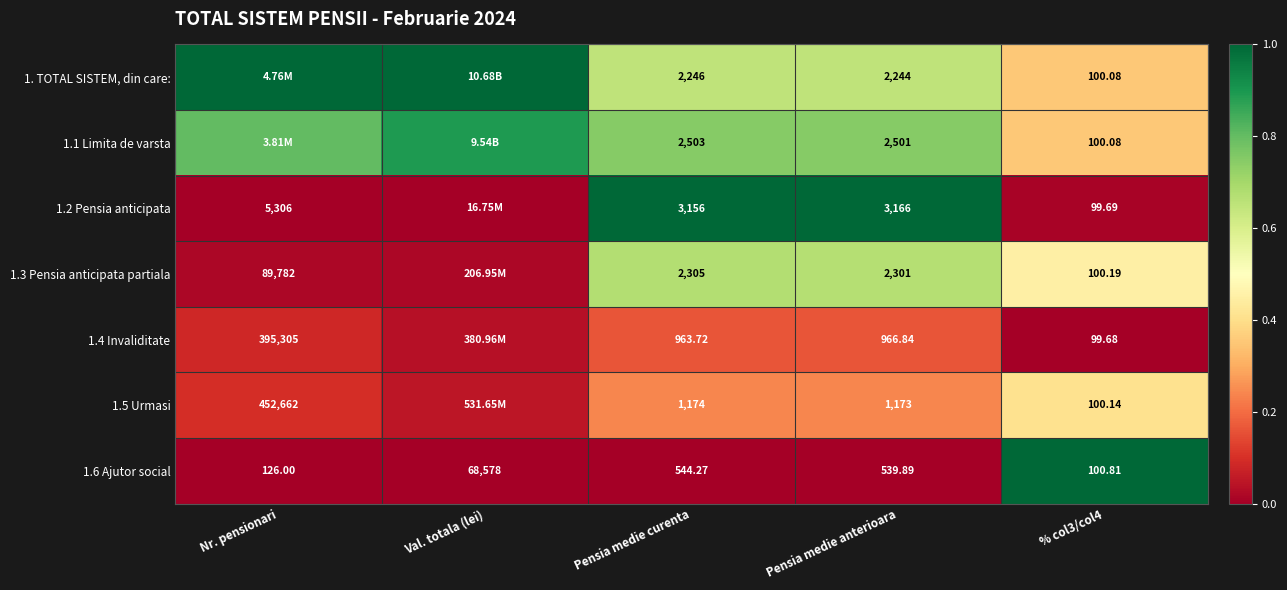

Is the value of 1.4 Invaliditate at Nr. pensionari greater than the value of 1.6 Ajutor social at Nr. pensionari?

Yes